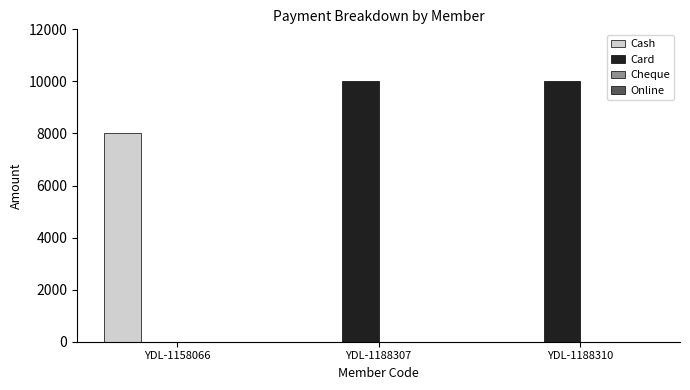

What is the maximum value shown in the chart?

10000